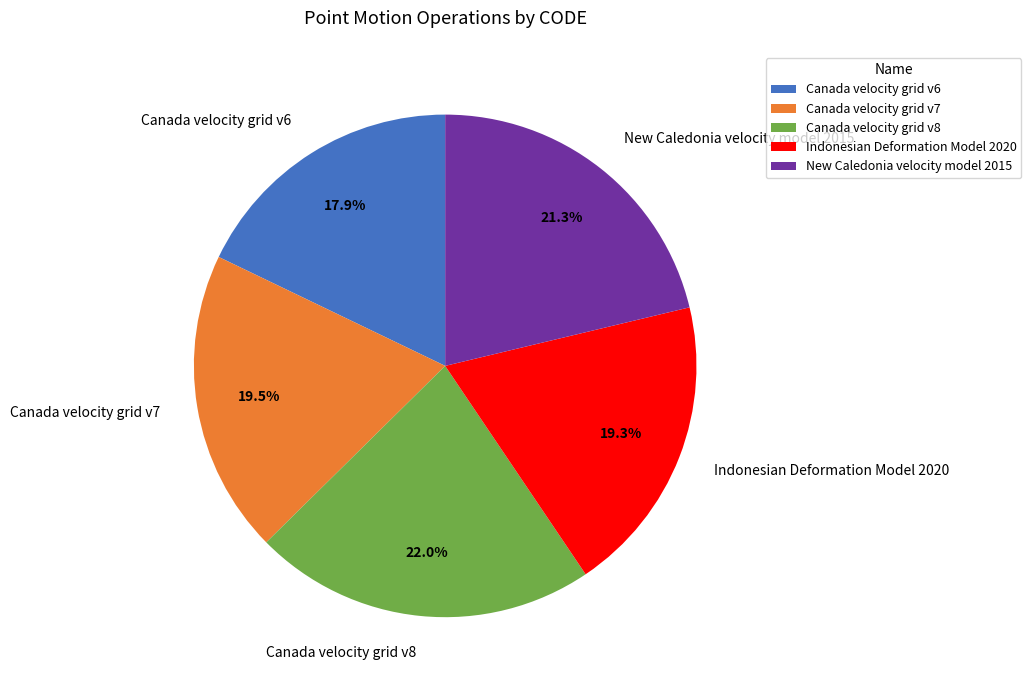

What is the largest slice in the pie chart?

Canada velocity grid v8